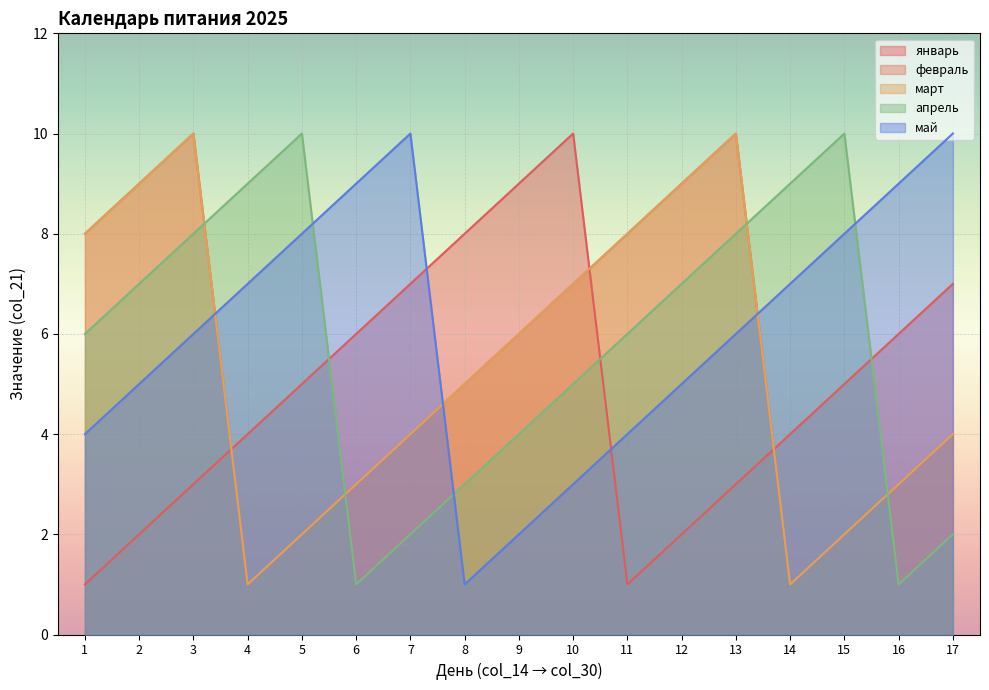

At which category is the sum across all series the highest?

3